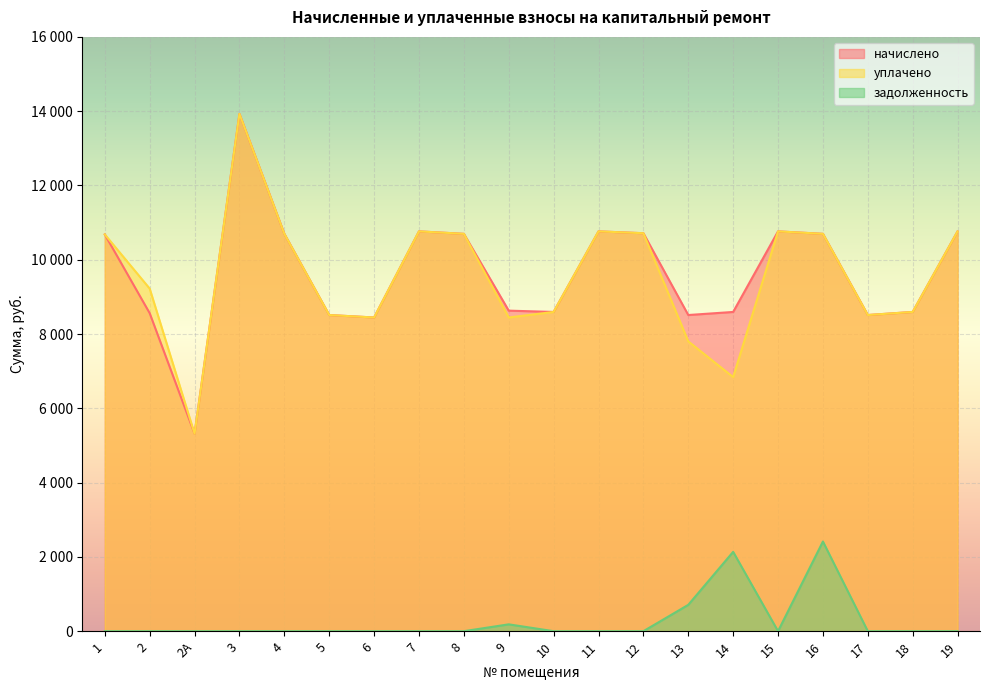

The value of задолженность at 1 is 1138.2. True or false?

False